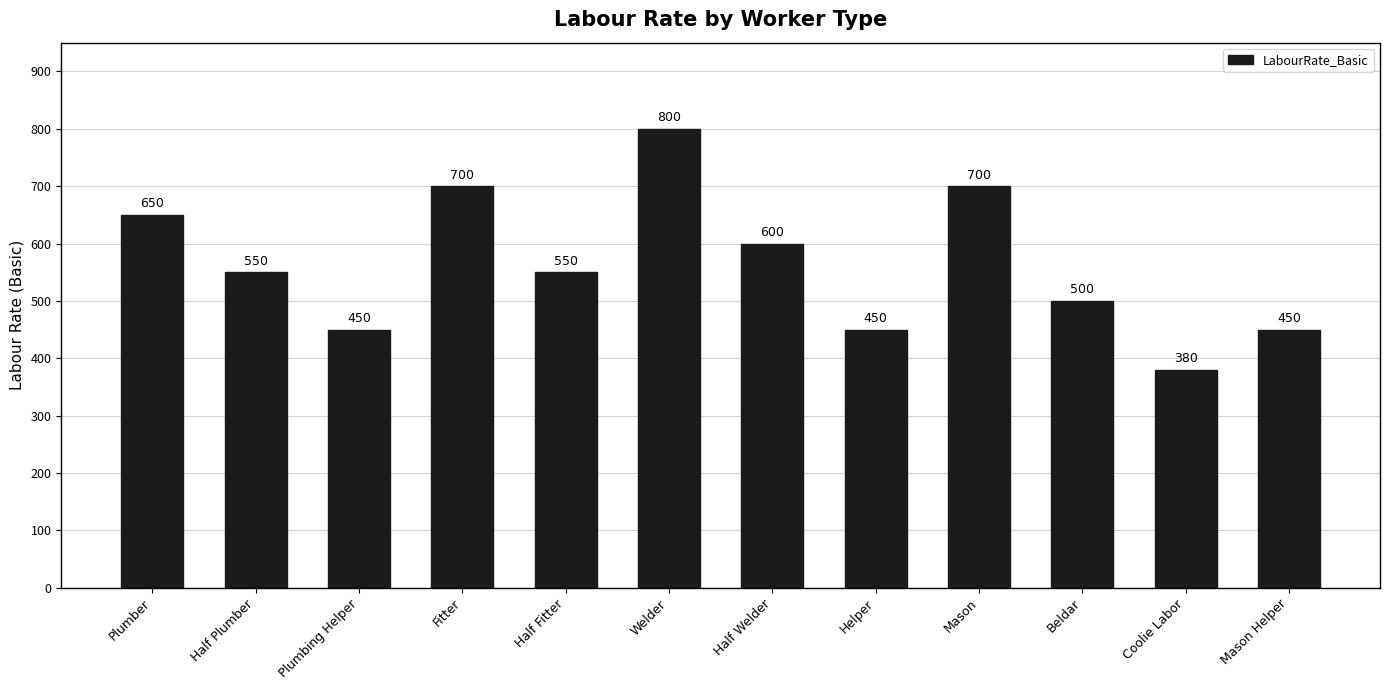

What value does the data have at Welder?

800